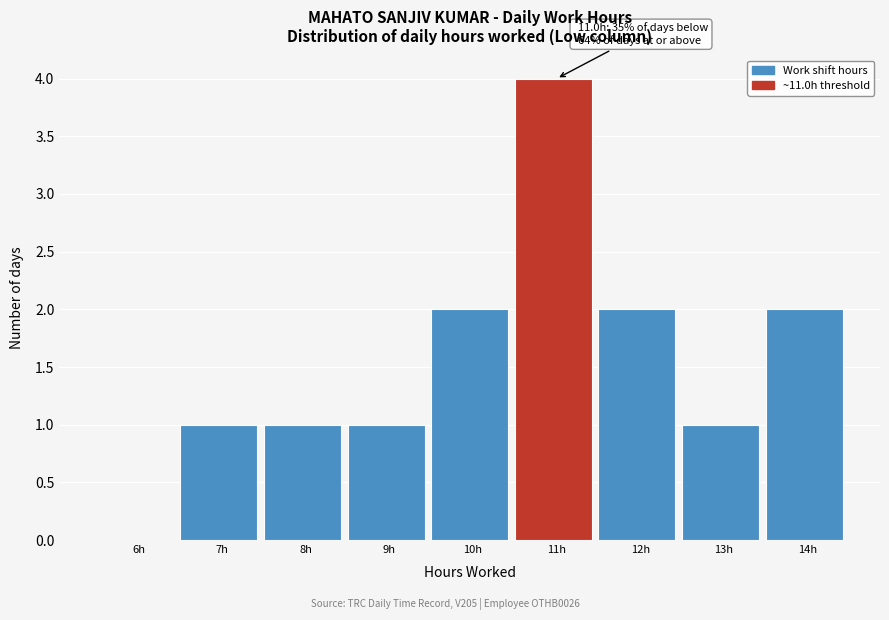

Reading left to right, transcribe all the data shown in this chart.

6h=0	7h=1	8h=1	9h=1	10h=2	11h=4	12h=2	13h=1	14h=2